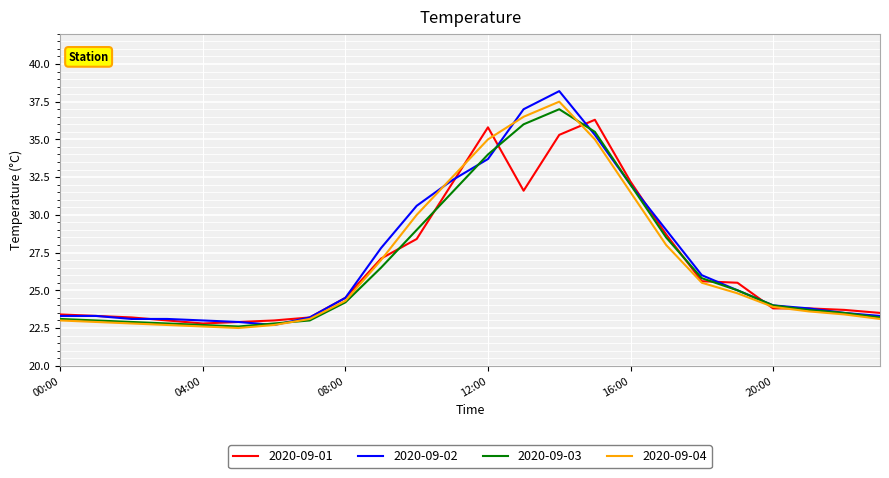

What is the smallest value displayed?

22.5